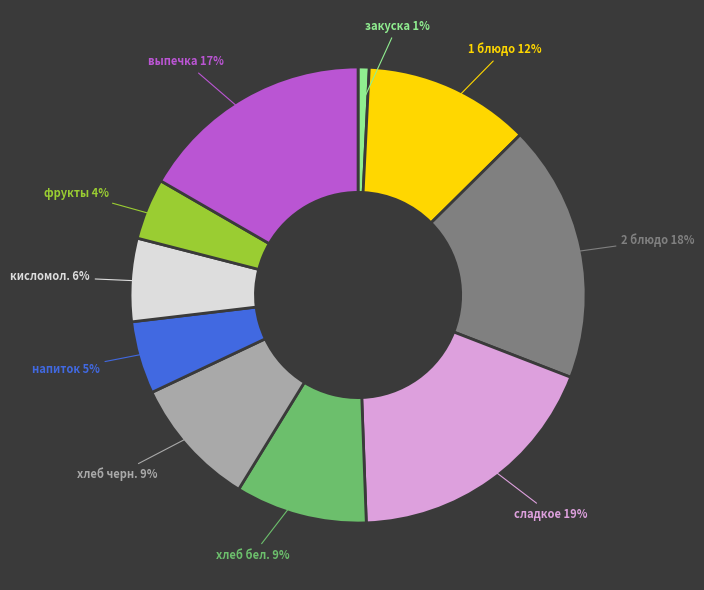

True or false: 2 блюдо accounts for 18% of the total.

True